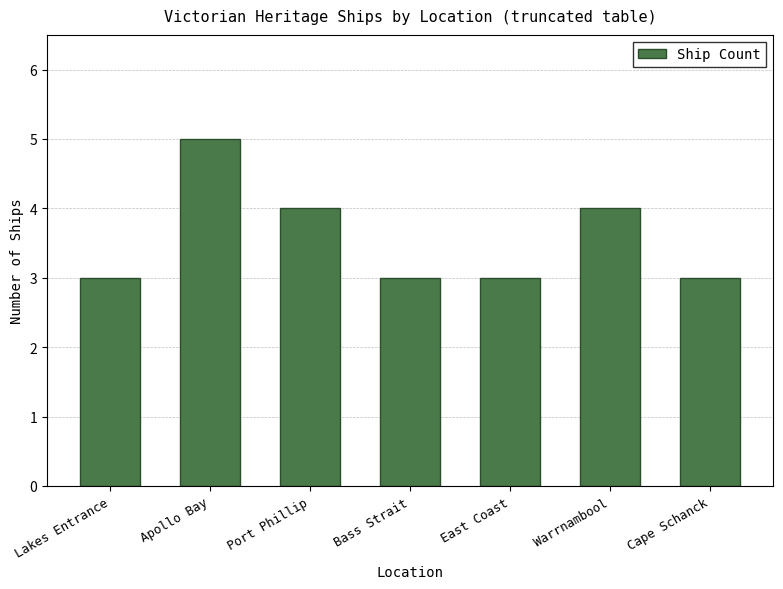

What is the greatest value displayed?

5